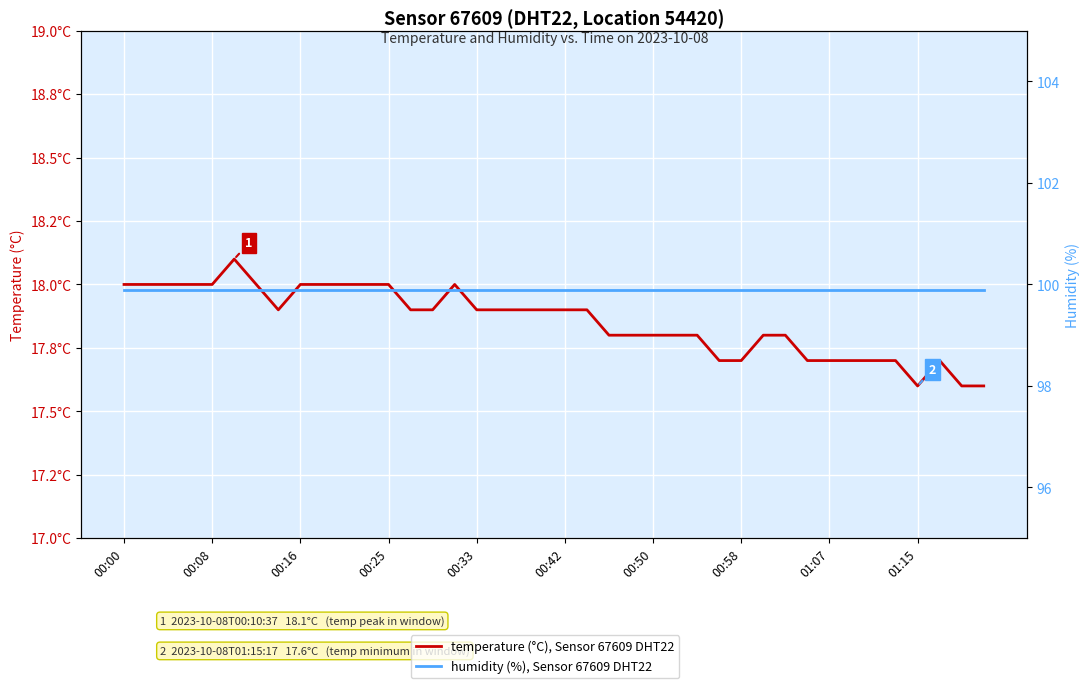

Is it true that humidity (%), Sensor 67609 DHT22 equals 136.6 at 17?

False